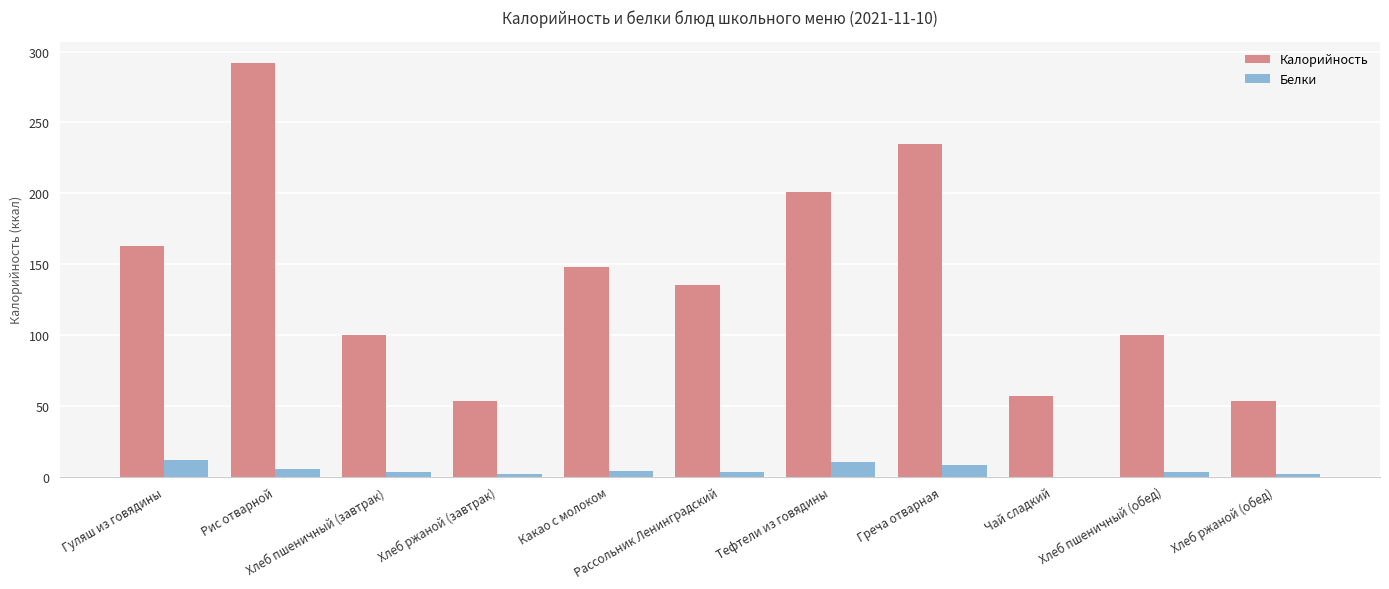

What are all the series names shown in the legend?

Калорийность, Белки